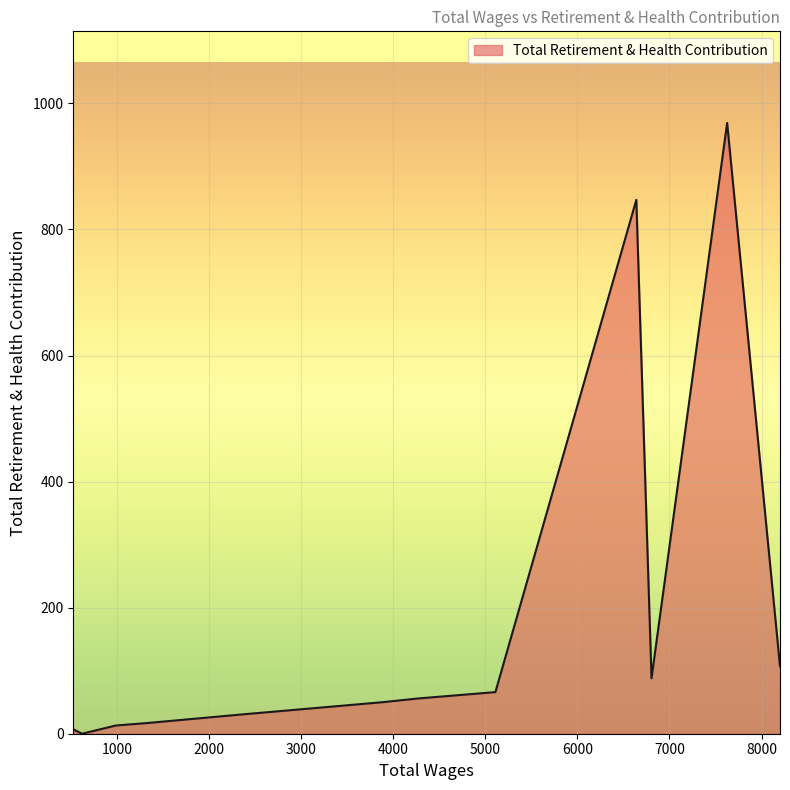

What is the maximum value shown in the chart?

969